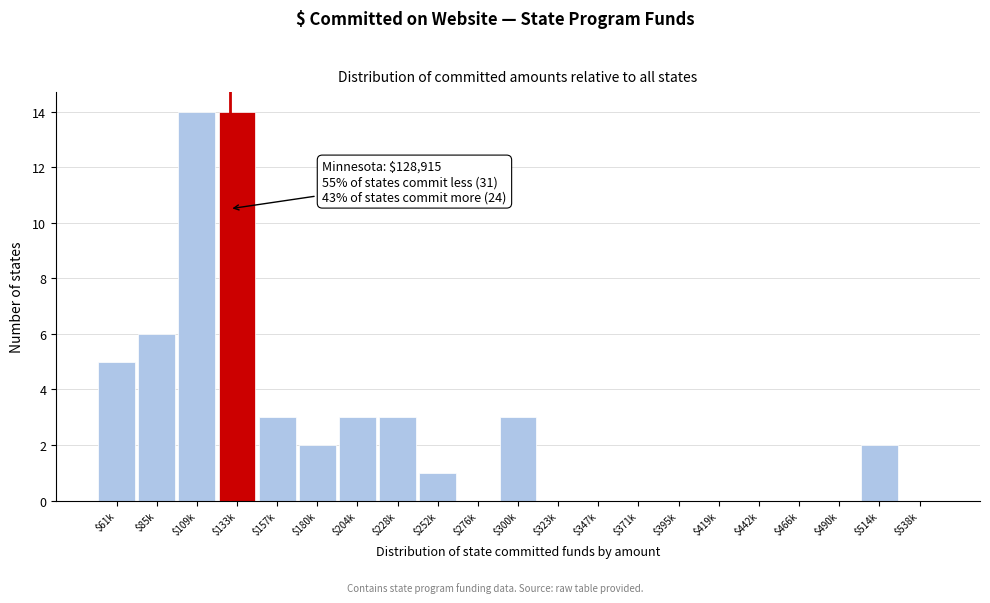

What is the greatest value displayed?

14